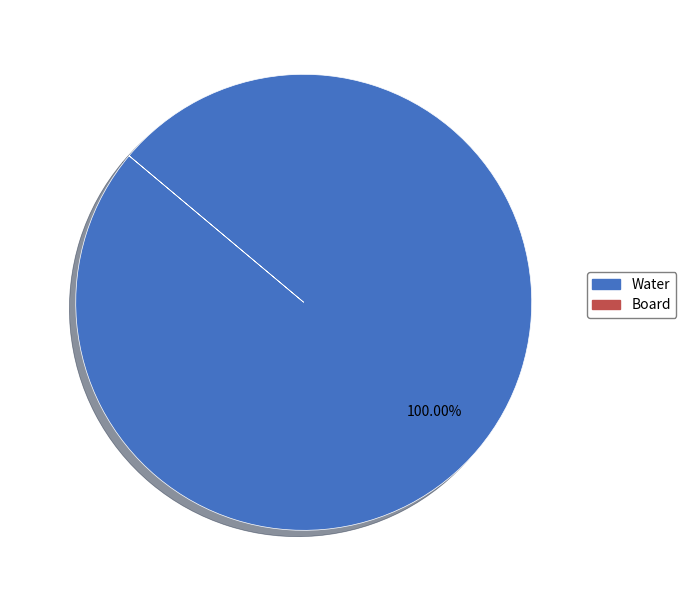

Does any single category account for the majority?

Yes